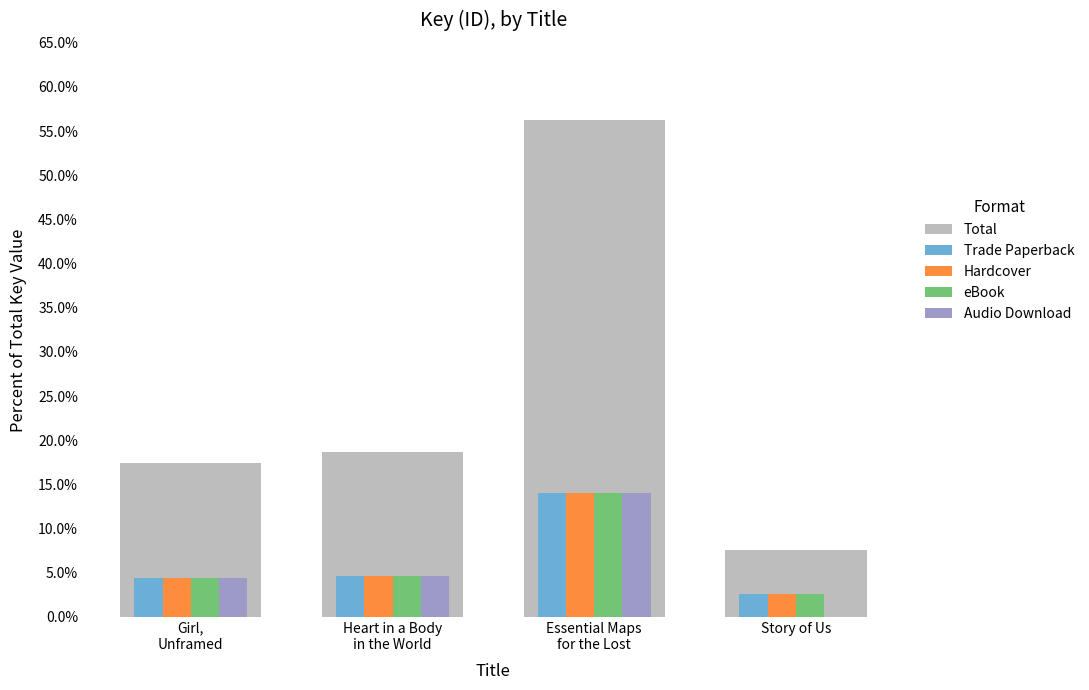

Rank the series by their maximum value, from highest to lowest.

Trade Paperback, Hardcover, eBook, Audio Download